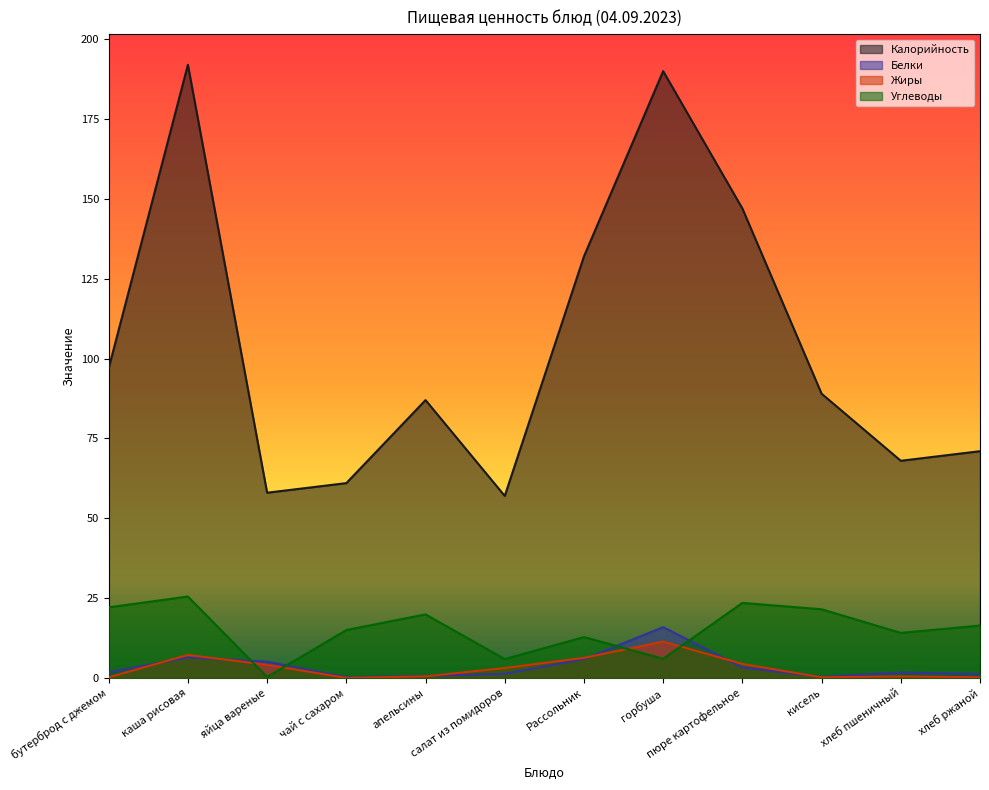

At горбуша, list the series in order from largest to smallest.

Калорийность, Белки, Жиры, Углеводы